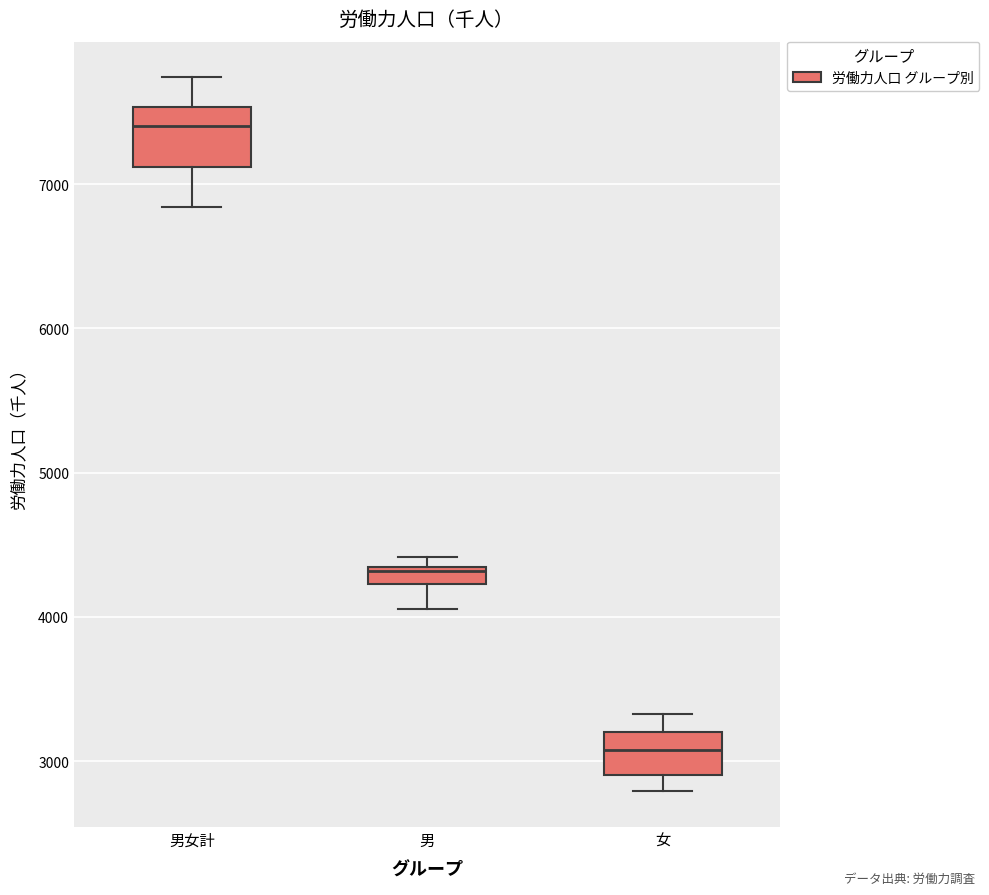

Comparing the boxes themselves (not the whiskers), which one is the tallest?

男女計